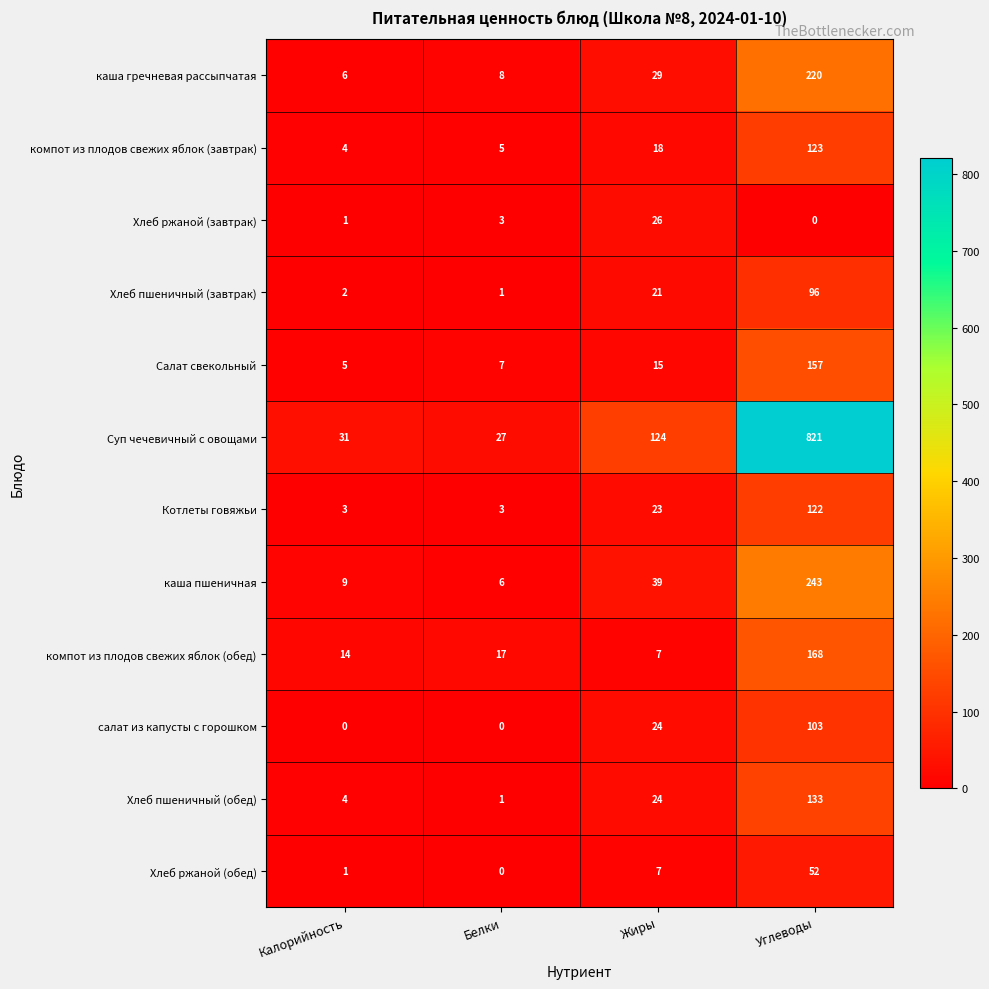

At how many categories does at least one series exceed 399?

1